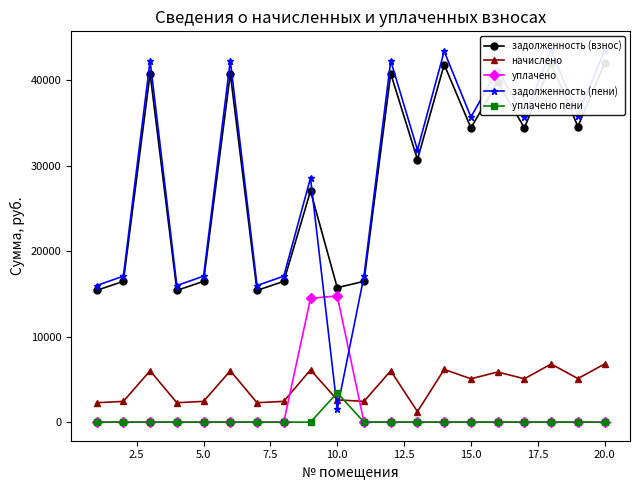

What is the maximum value for уплачено?

14757.4